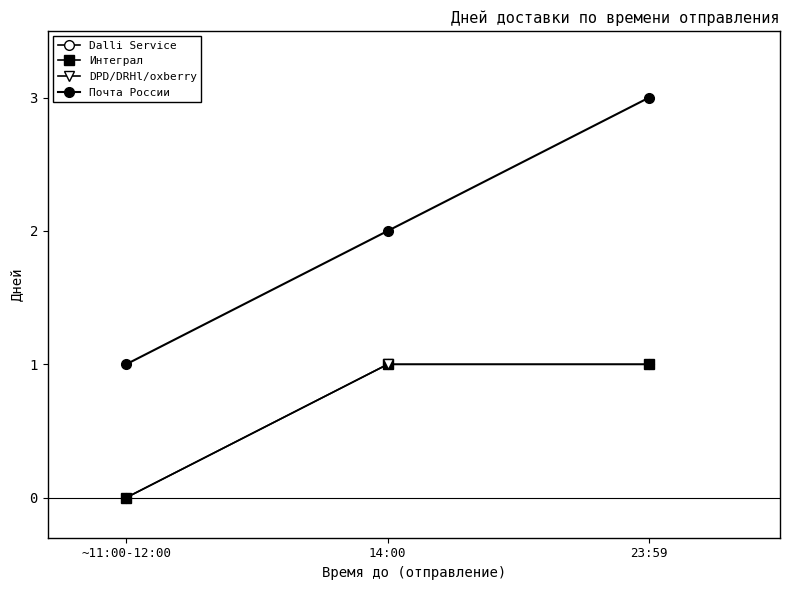

Which label corresponds to the smallest value in the chart?

~11:00-12:00